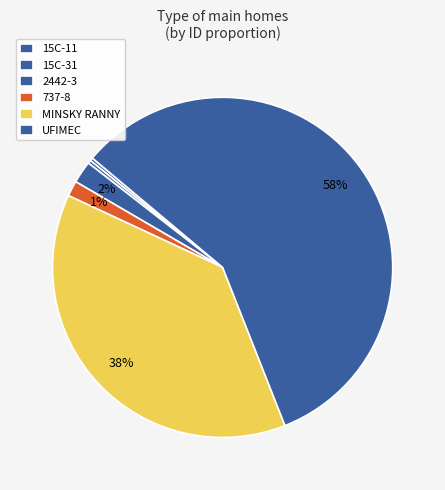

How many segments does this pie chart have?

6